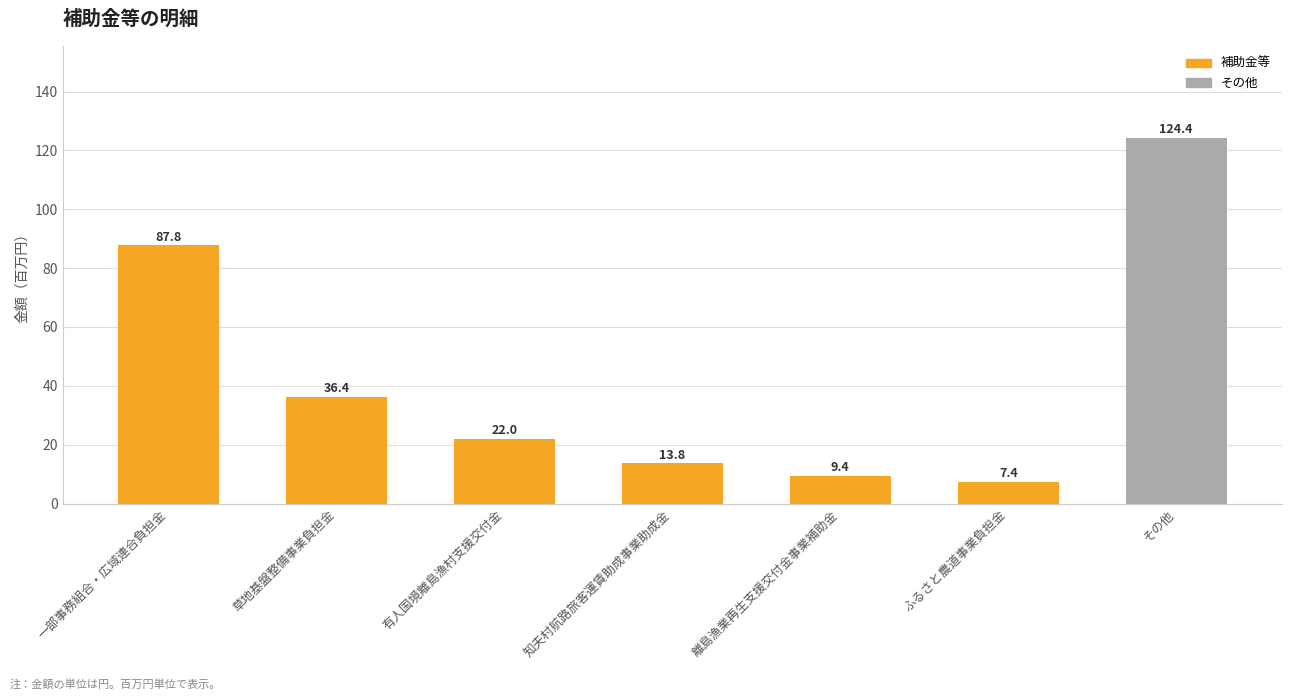

Which has a higher value, 草地基盤整備事業負担金 or 有人国境離島漁村支援交付金?

草地基盤整備事業負担金